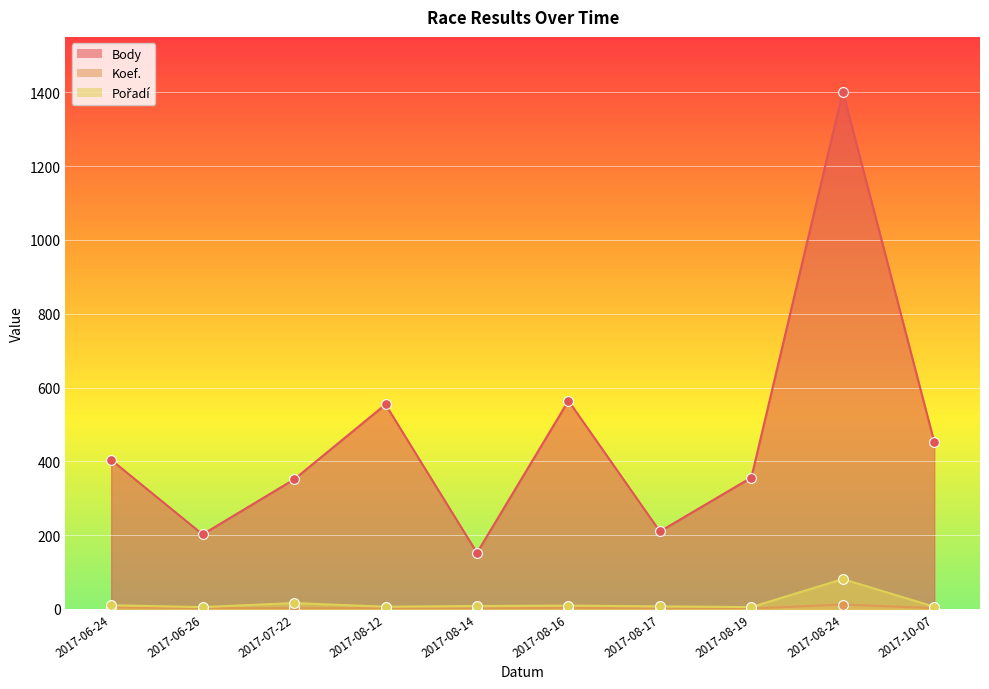

At how many categories does at least one series exceed 1187?

1